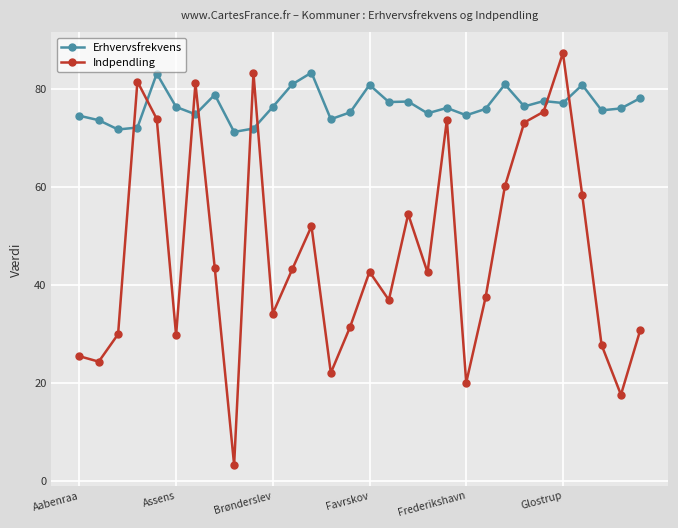

Rank the series by their maximum value, from lowest to highest.

Erhvervsfrekvens, Indpendling